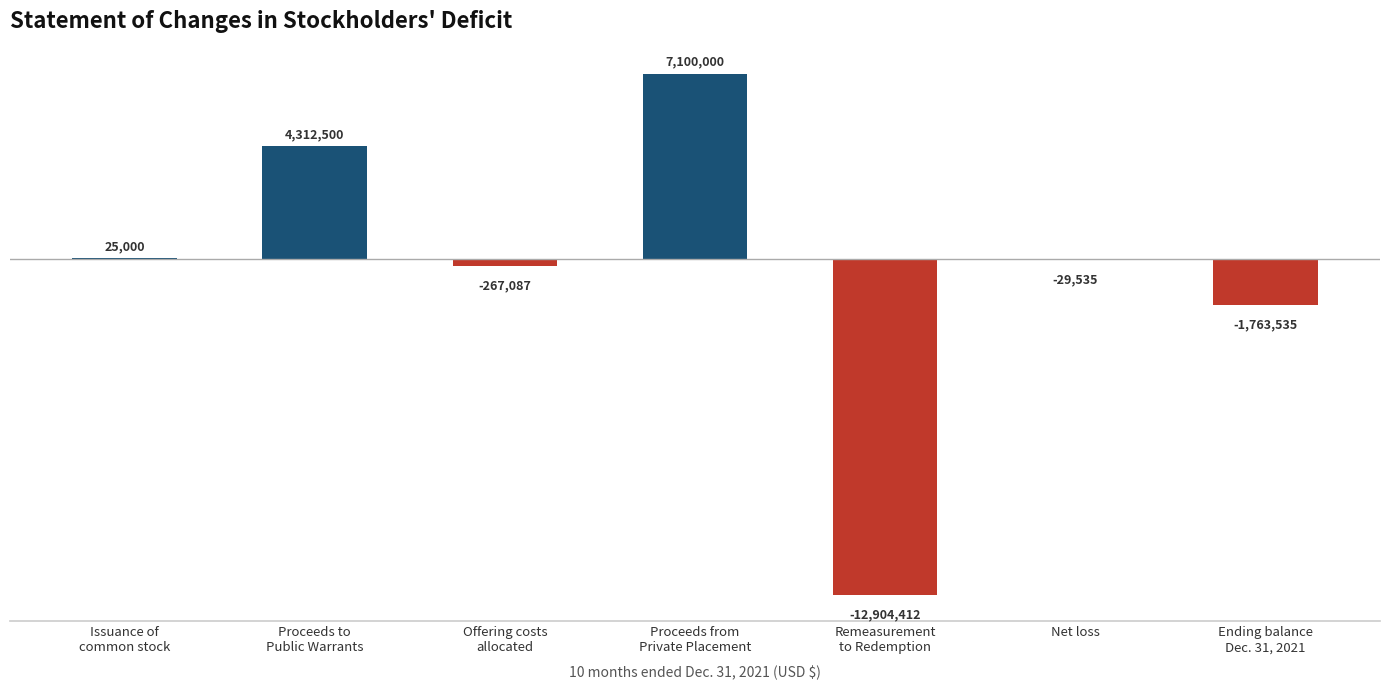

Reading right to left, extract all data points from this chart.

-1763535	-29535	-12904412	7100000	-267087	4312500	25000